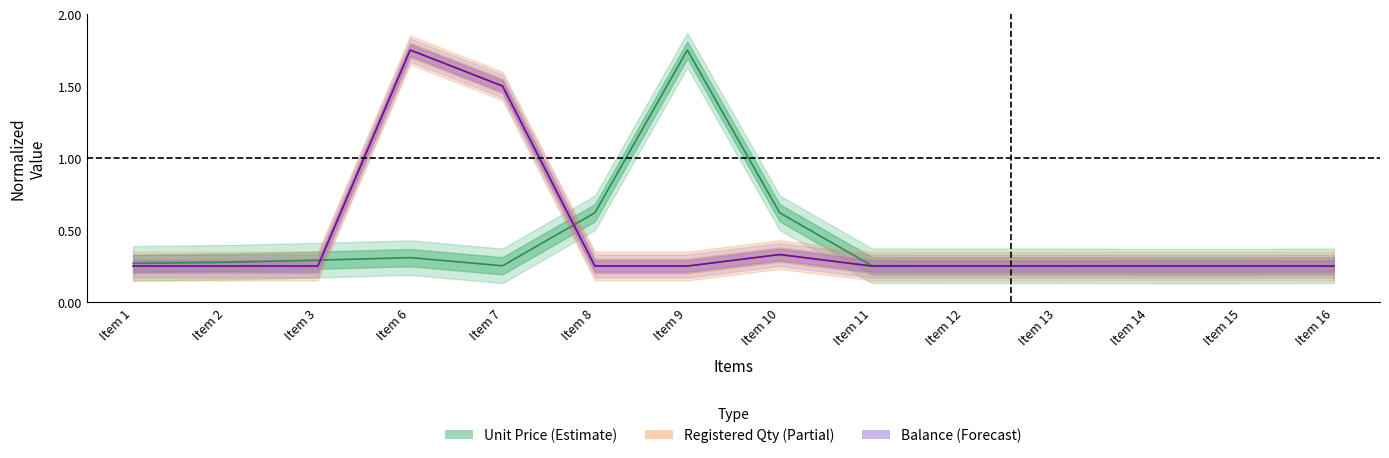

What is the minimum value shown in the chart?

0.2